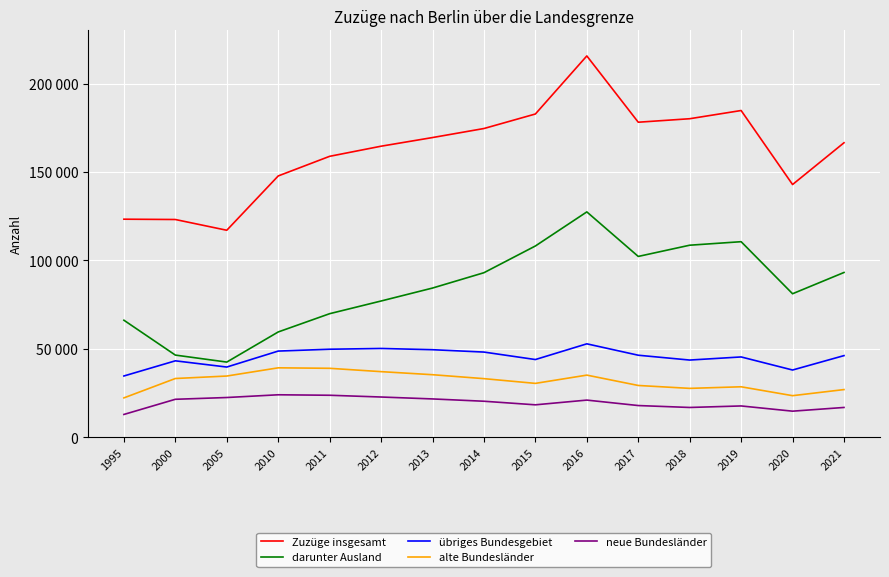

What are all the series names shown in the legend?

Zuzüge insgesamt, darunter Ausland, übriges Bundesgebiet, alte Bundesländer, neue Bundesländer